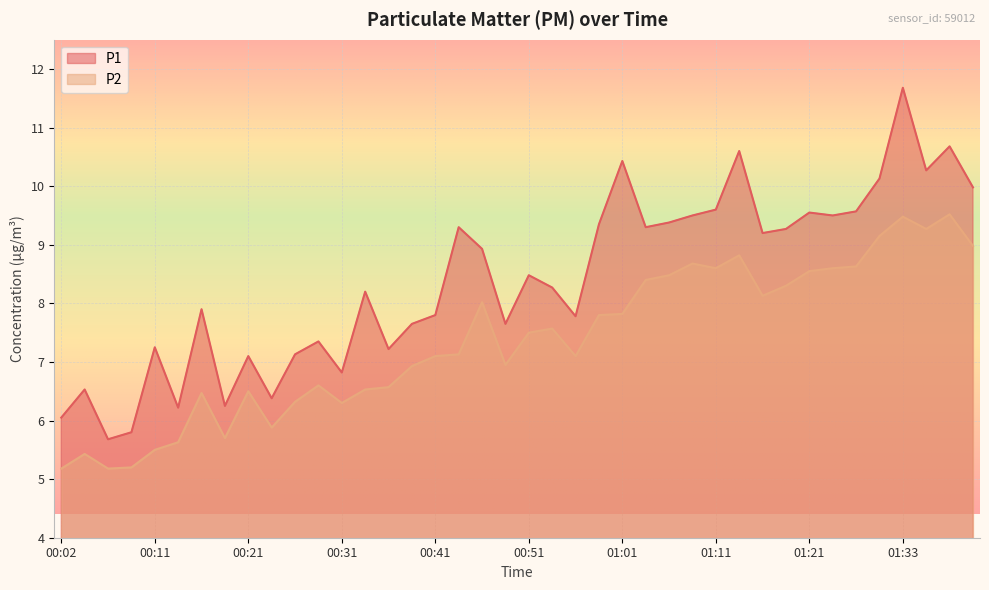

How many data points in P2 are less than 7?

17